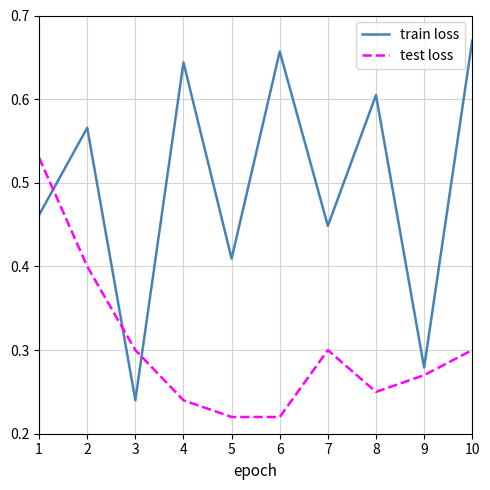

Does the chart display data point markers on the line(s)?

No